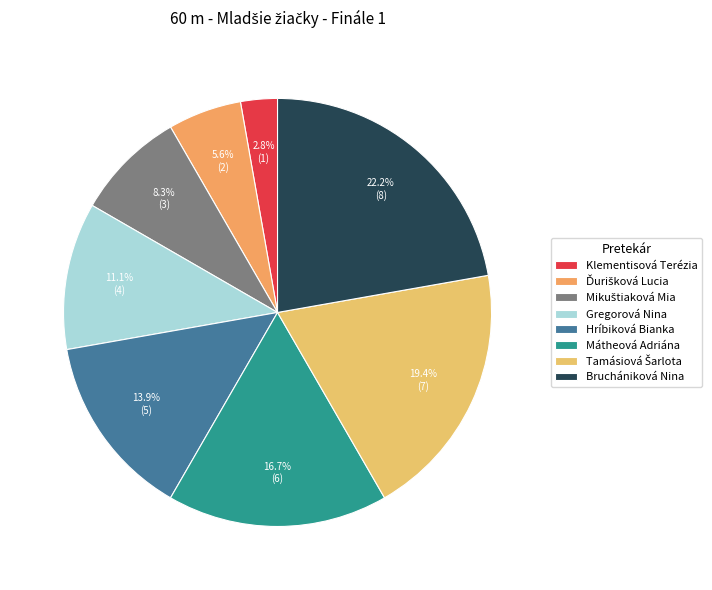

Rank the categories by value from highest to lowest.

Bruchániková Nina, Tamásiová Šarlota, Mátheová Adriána, Hríbiková Bianka, Gregorová Nina, Mikuštiaková Mia, Ďurišková Lucia, Klementisová Terézia